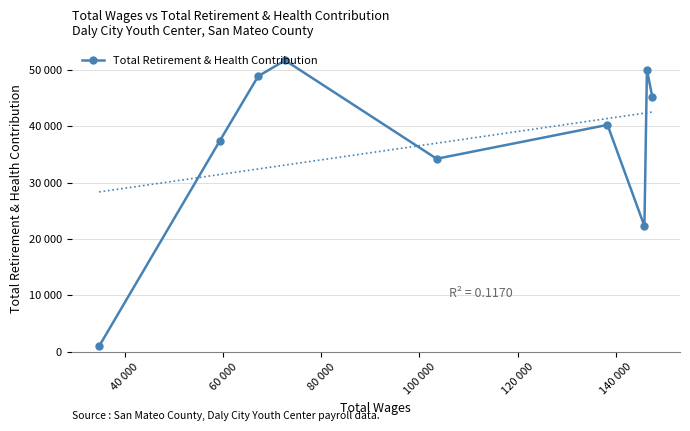

At which label does the data first exceed 40225?

60 000